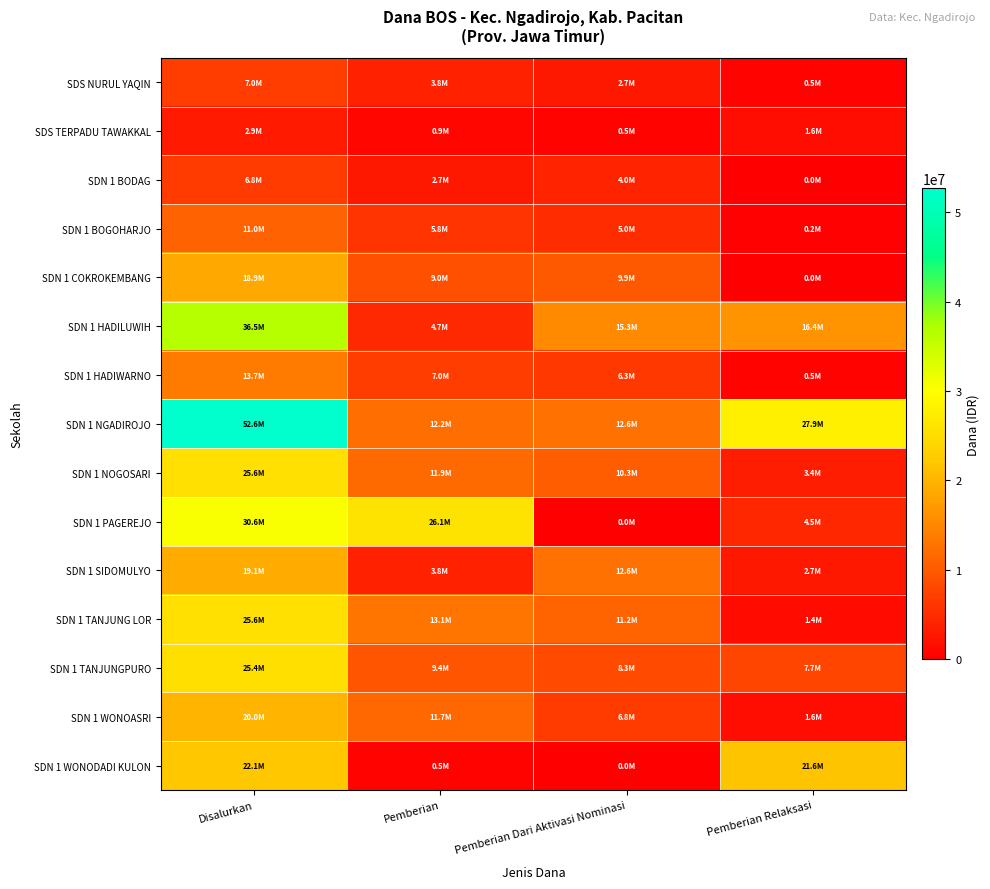

At which category is the sum across all series the highest?

Disalurkan